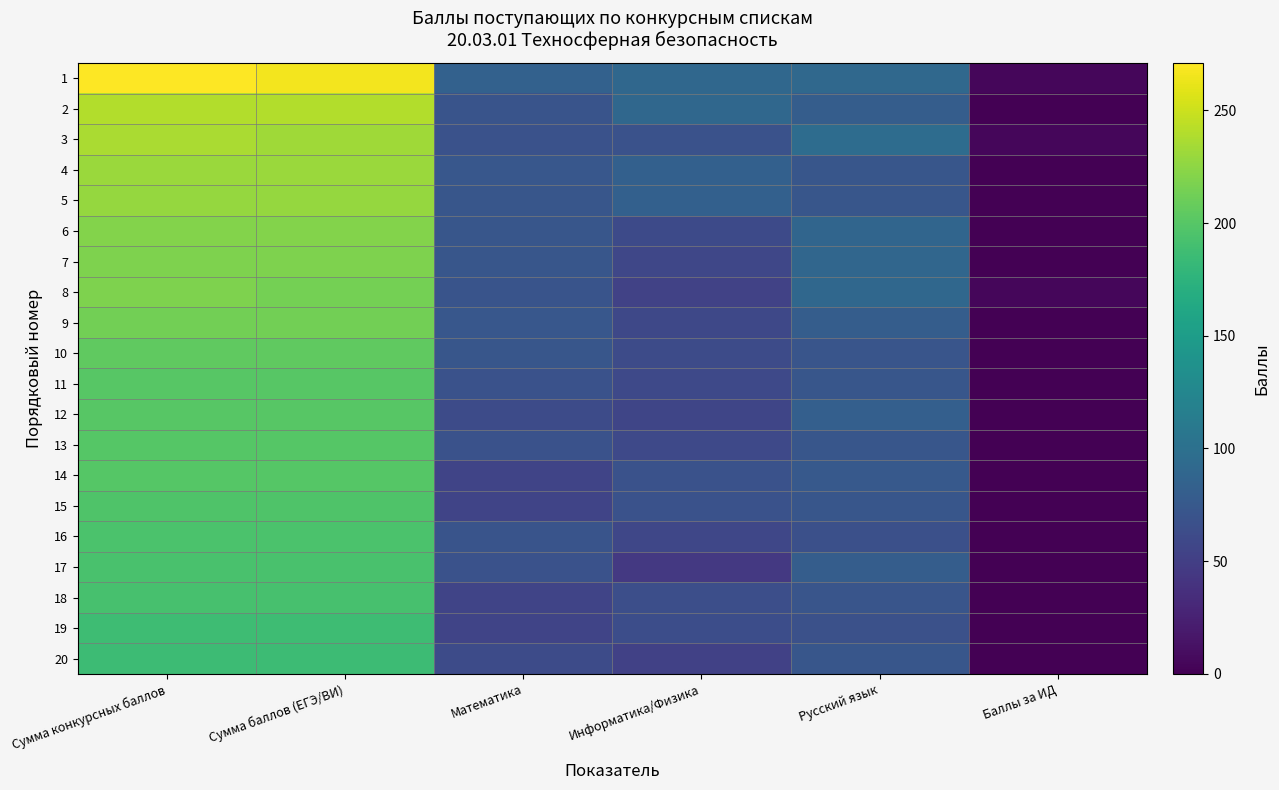

What is the total value across all series at Русский язык?

1564